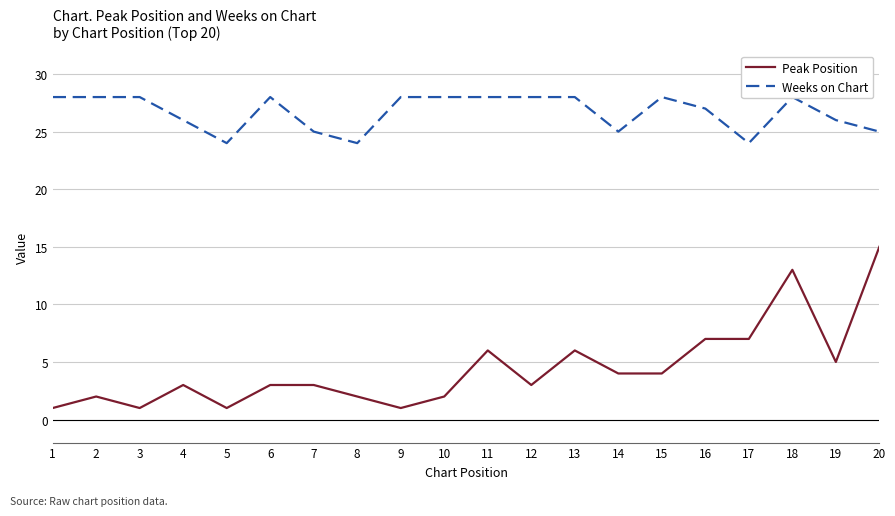

At 12, list the series in order from largest to smallest.

Weeks on Chart, Peak Position